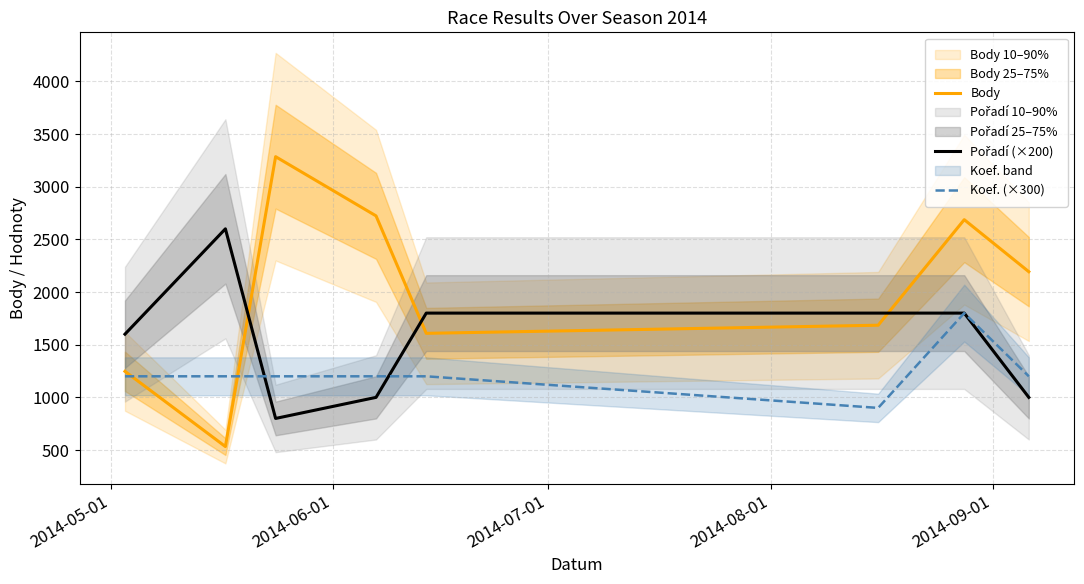

What is the sum of all Pořadí (×200) values?

12400